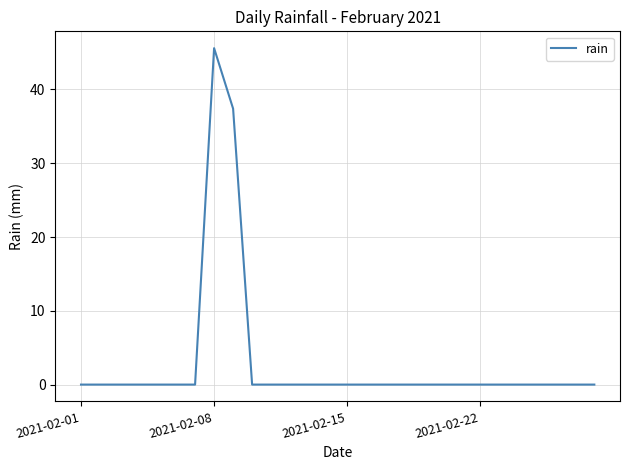

Does the chart have visible grid lines?

Yes